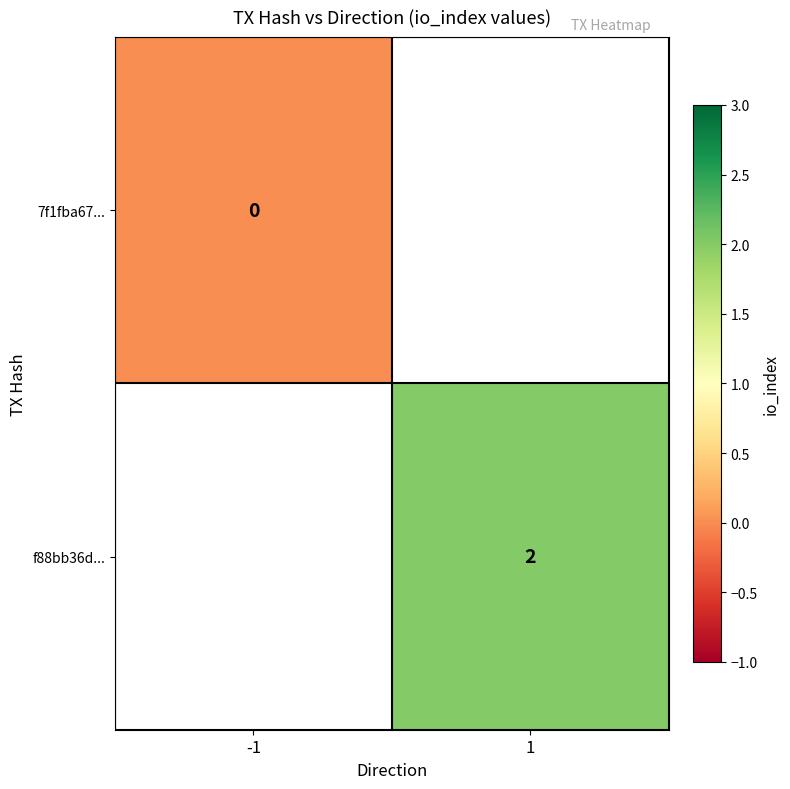

At how many categories does at least one series exceed 1?

1